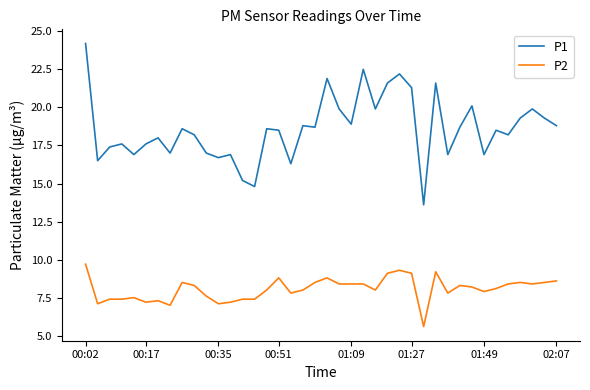

True or false: P2 and P1 intersect in this chart.

False